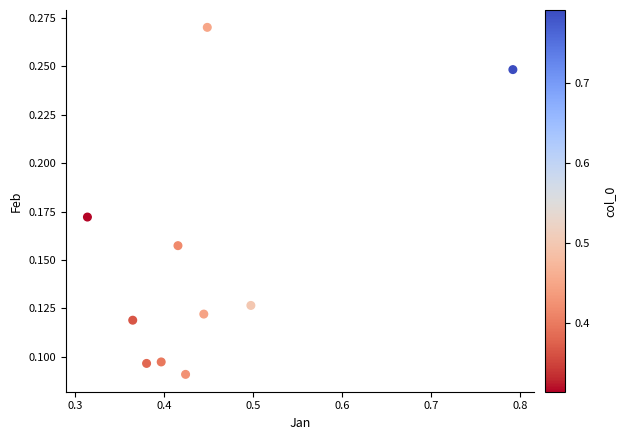

What is the range of X values (max minus min)?

0.5